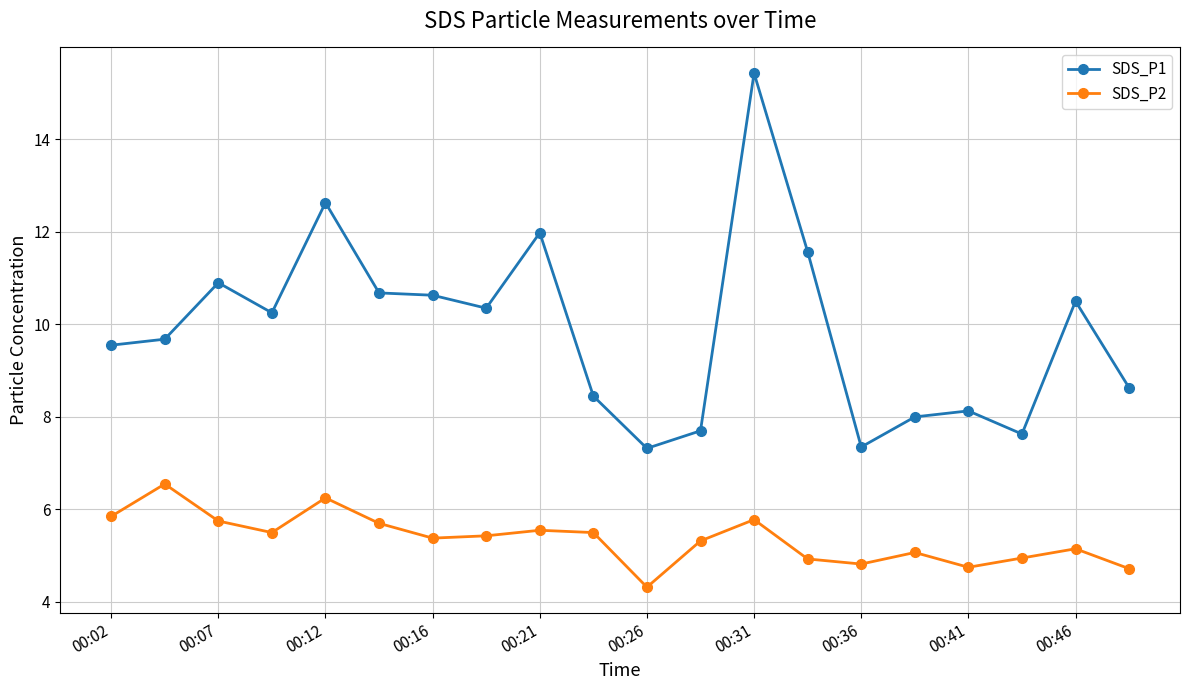

True or false: SDS_P2 and SDS_P1 intersect in this chart.

False